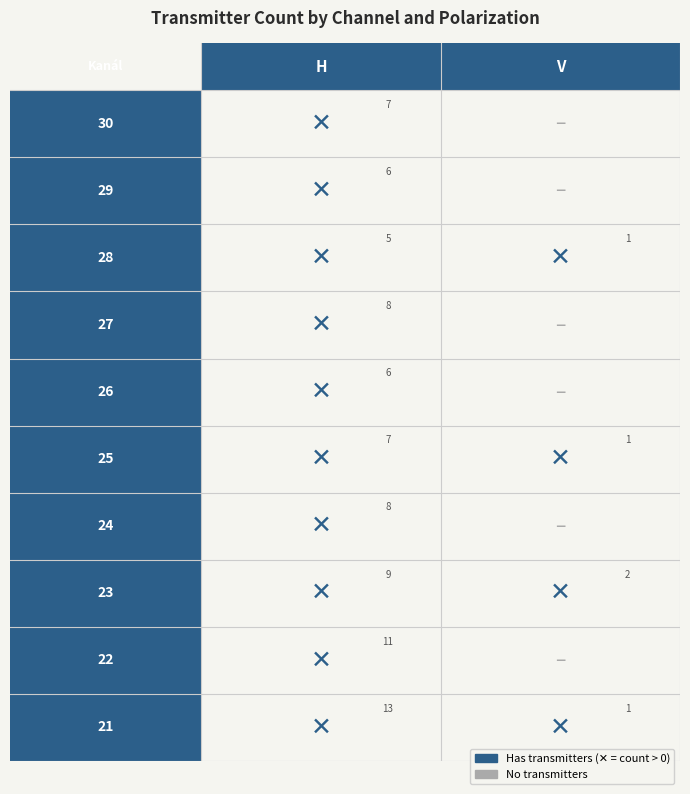

At H, list the series in order from smallest to largest.

28, 26, 29, 25, 30, 24, 27, 23, 22, 21